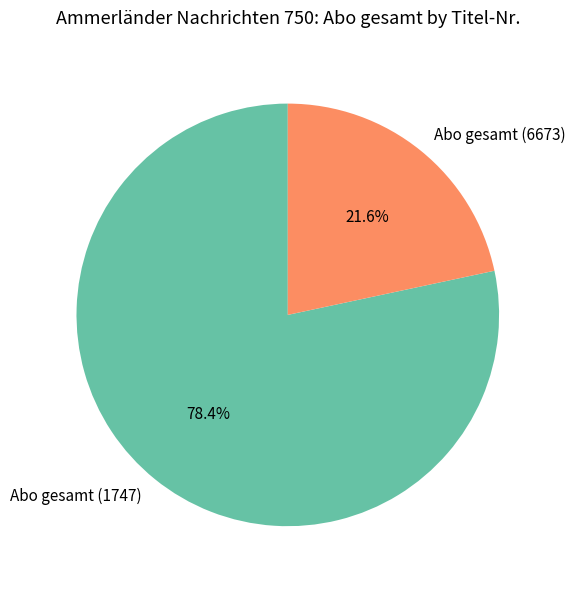

Which category accounts for the majority?

Abo gesamt (1747)